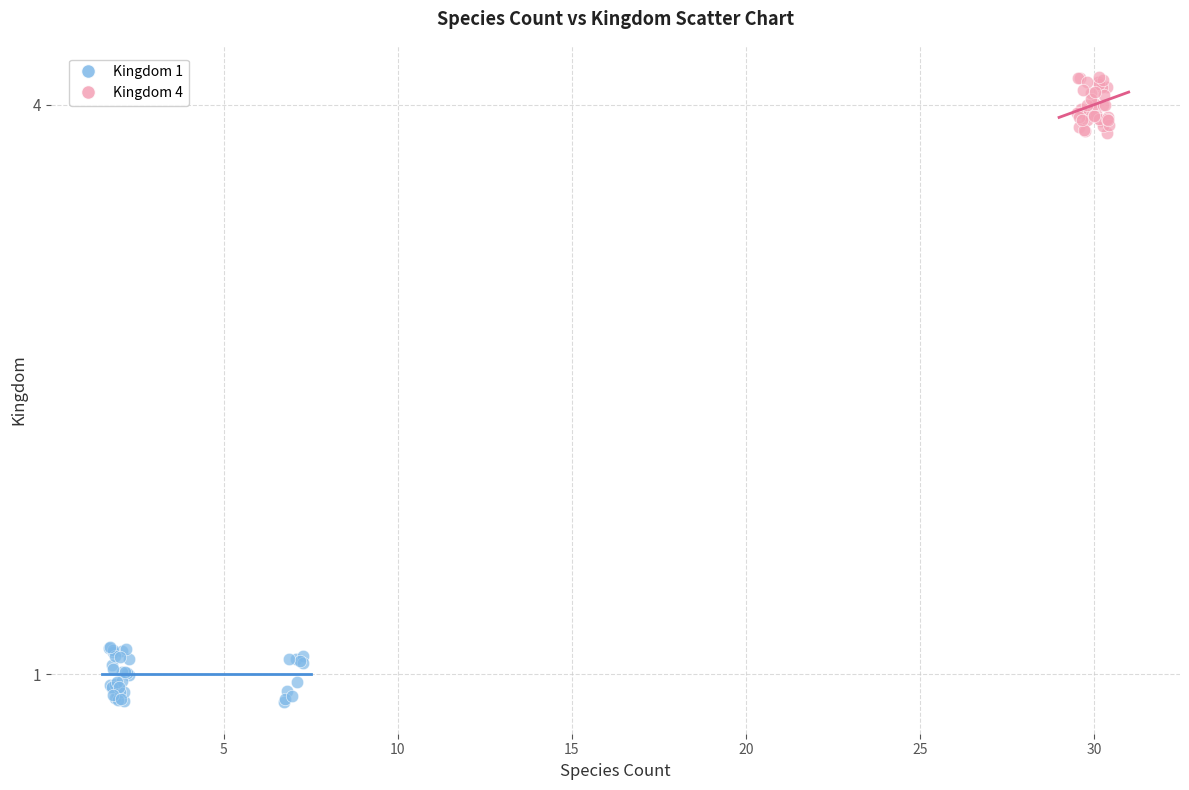

Which series reaches the minimum Y coordinate?

Kingdom 1